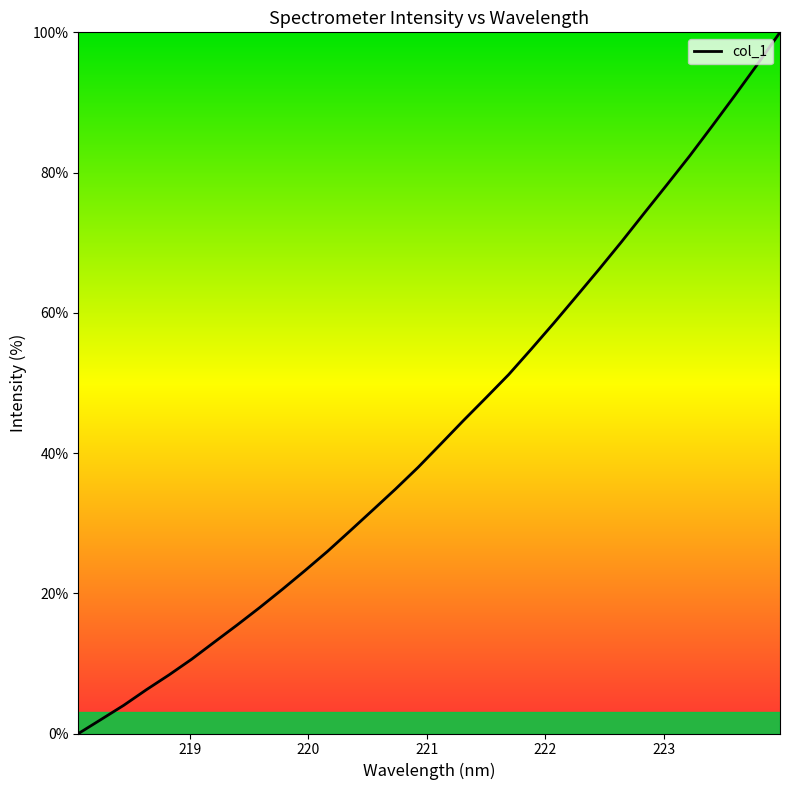

What is the difference between the maximum and minimum values?

100.0